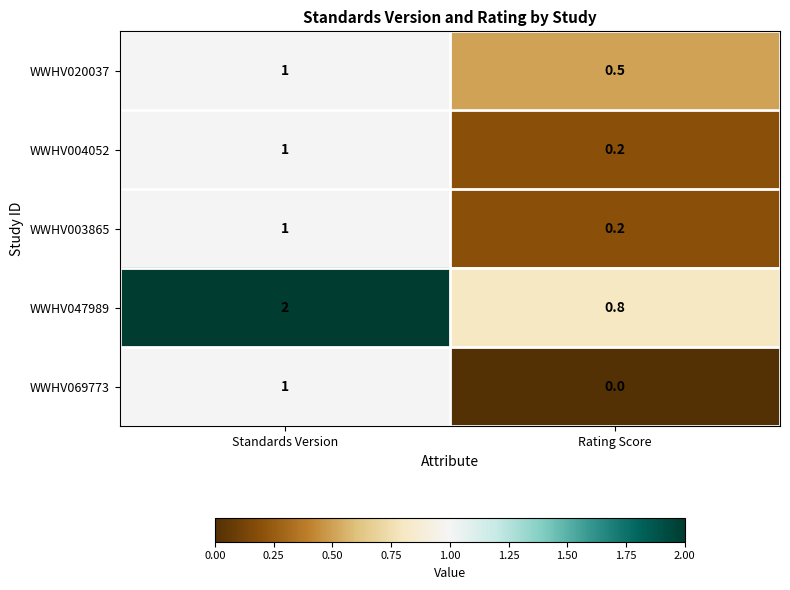

Between Standards Version and Rating Score, which series saw the biggest shift?

WWHV047989